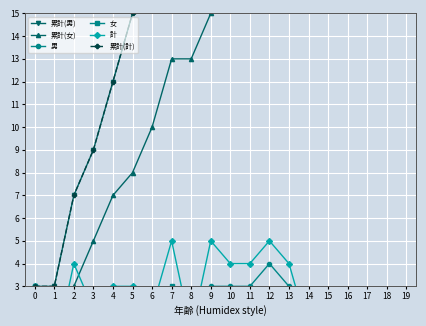

What are all the series names shown in the legend?

累計(男), 累計(女), 男, 女, 計, 累計(計)